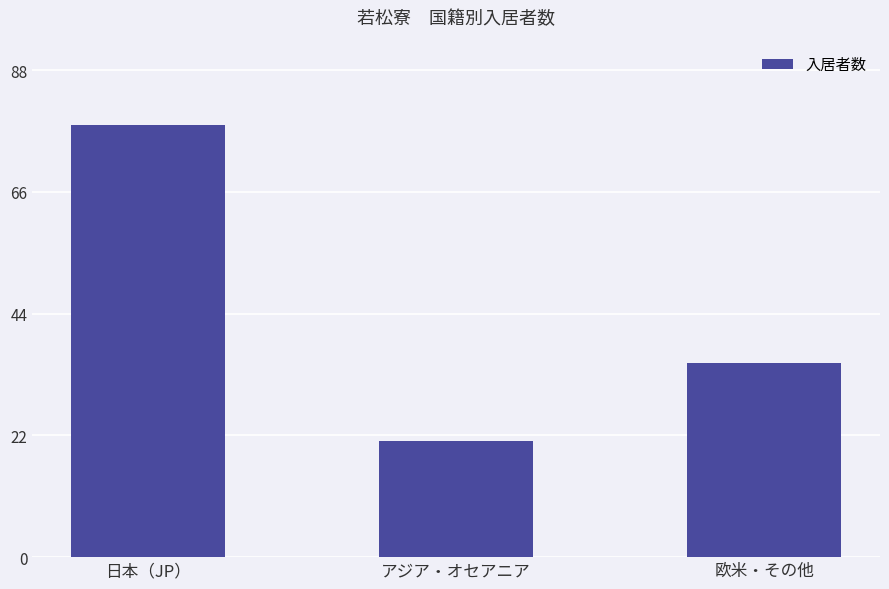

Reading left to right, transcribe all the data shown in this chart.

日本（JP）=78	アジア・オセアニア=21	欧米・その他=35